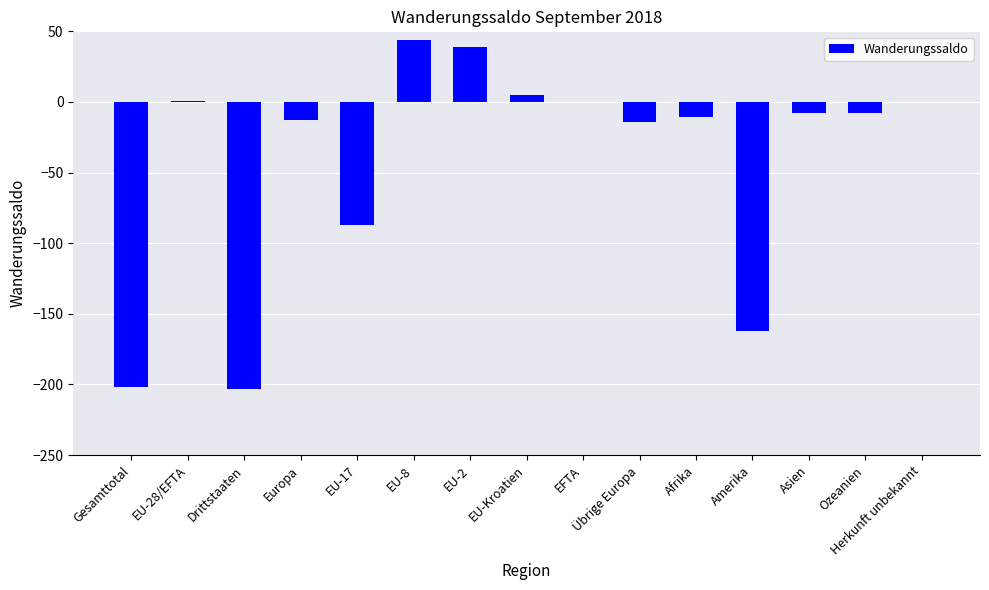

Is it true that the value at EFTA is -125?

False